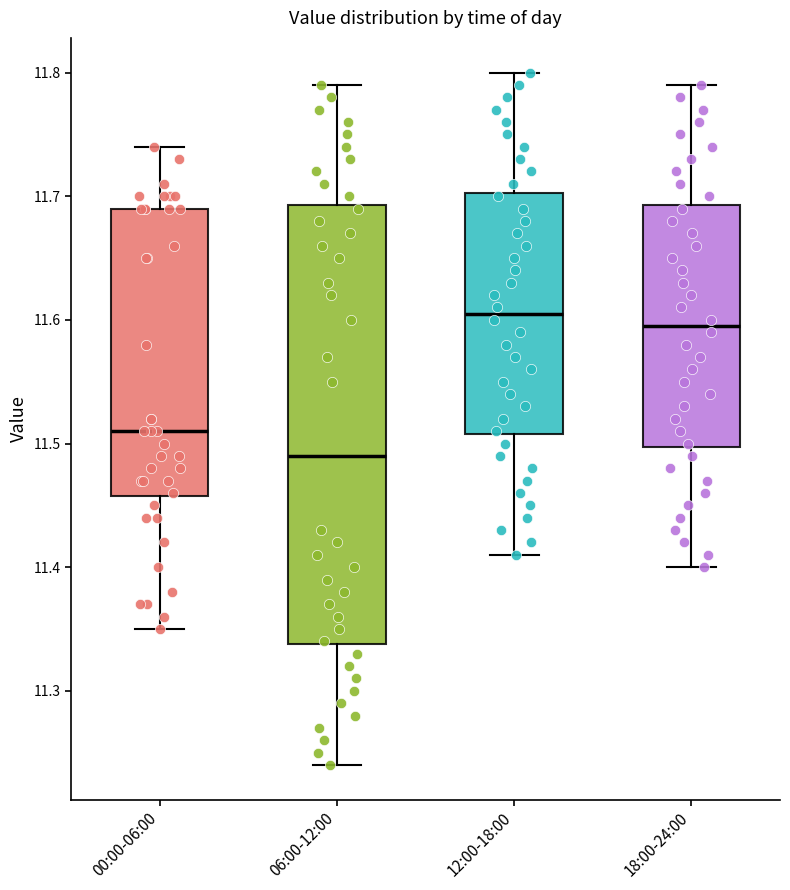

Reading left to right, read every box against the y-axis: the position of its median line, the range the box covers, and the ends of its whiskers. The values are not printed on the chart, so give them approximately, as read against the axis.

00:00-06:00: median 11.51, box 11.46 to 11.69, whiskers 11.35 to 11.74
06:00-12:00: median 11.49, box 11.34 to 11.69, whiskers 11.24 to 11.79
12:00-18:00: median 11.61, box 11.51 to 11.70, whiskers 11.41 to 11.80
18:00-24:00: median 11.60, box 11.50 to 11.69, whiskers 11.40 to 11.79